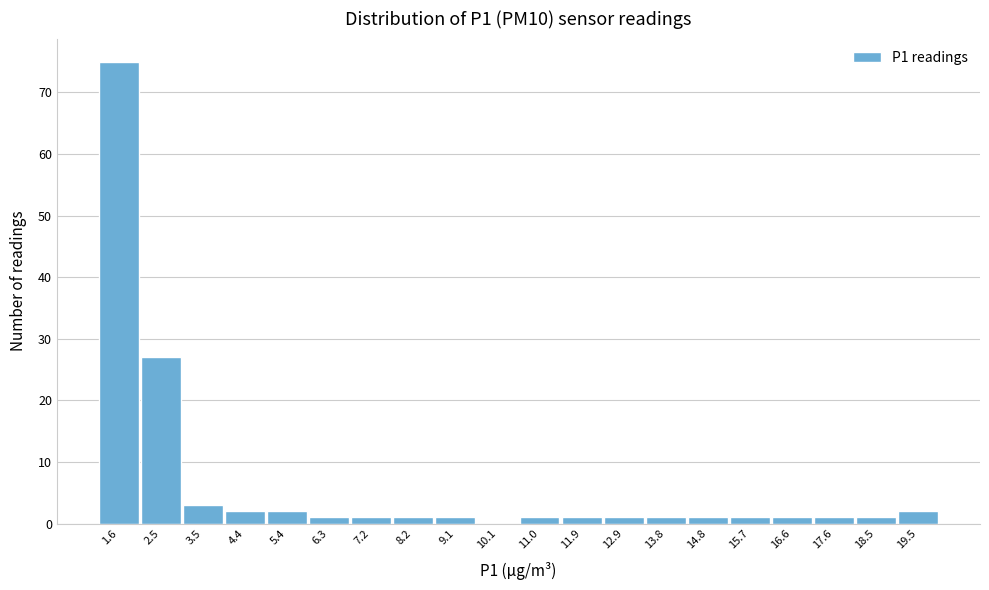

Reading left to right, transcribe all the data shown in this chart.

1.6=75	2.5=27	3.5=3	4.4=2	5.4=2	6.3=1	7.2=1	8.2=1	9.1=1	10.1=0	11.0=1	11.9=1	12.9=1	13.8=1	14.8=1	15.7=1	16.6=1	17.6=1	18.5=1	19.5=2